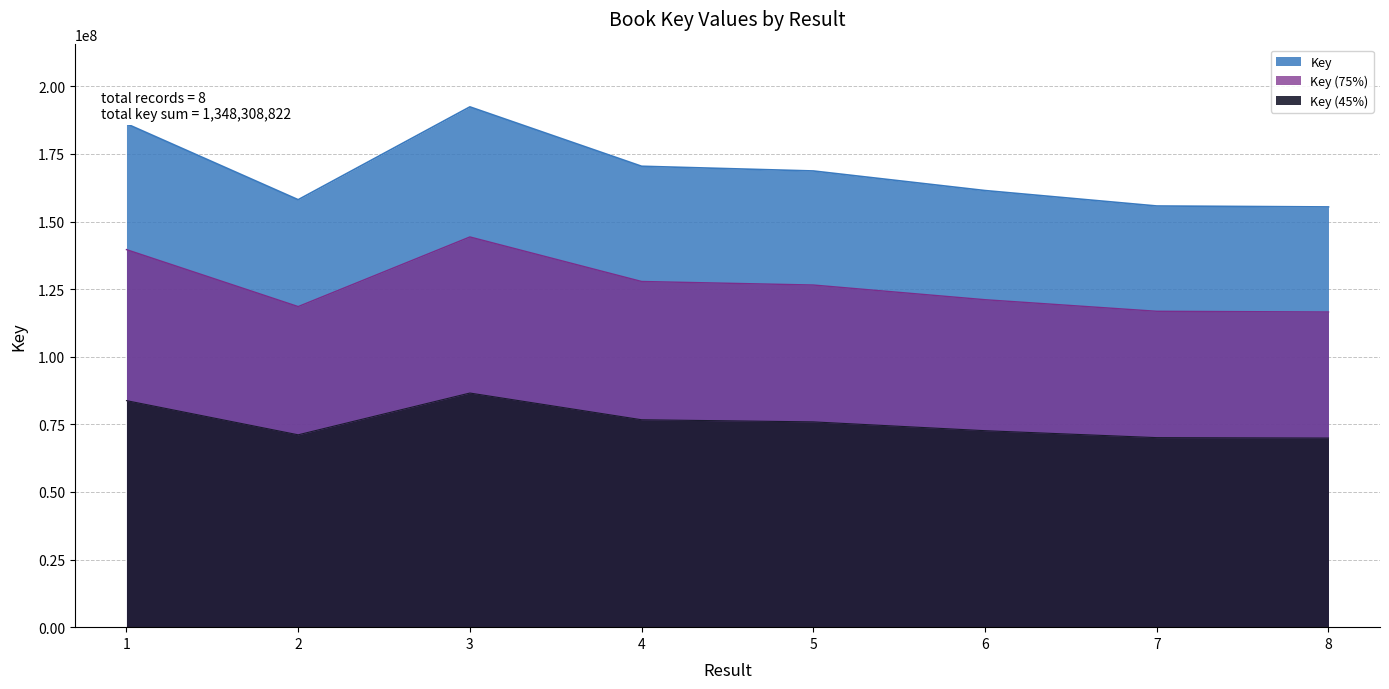

Where is the first local maximum?

3